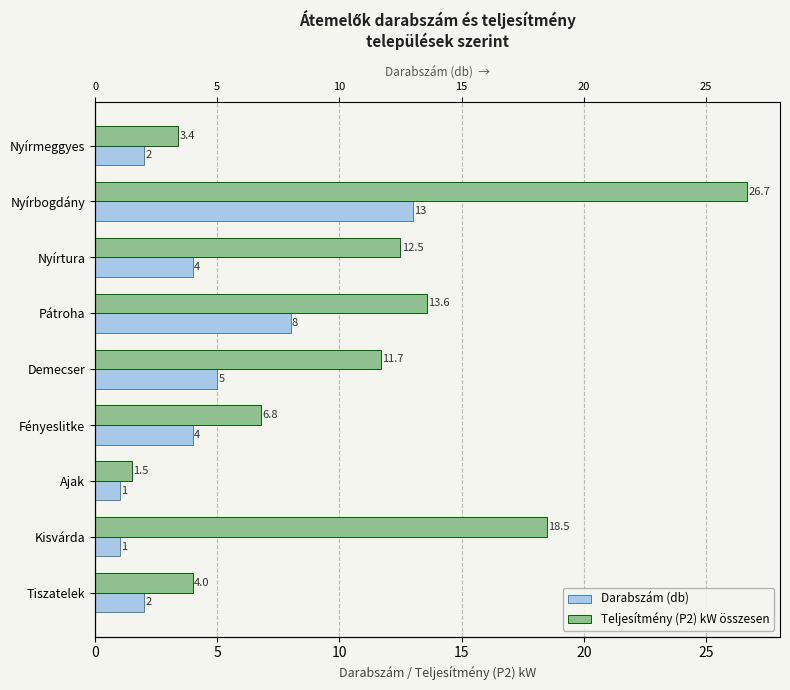

Rank the series at Nyírmeggyes from highest to lowest value.

Teljesítmény (P2) kW összesen, Darabszám (db)